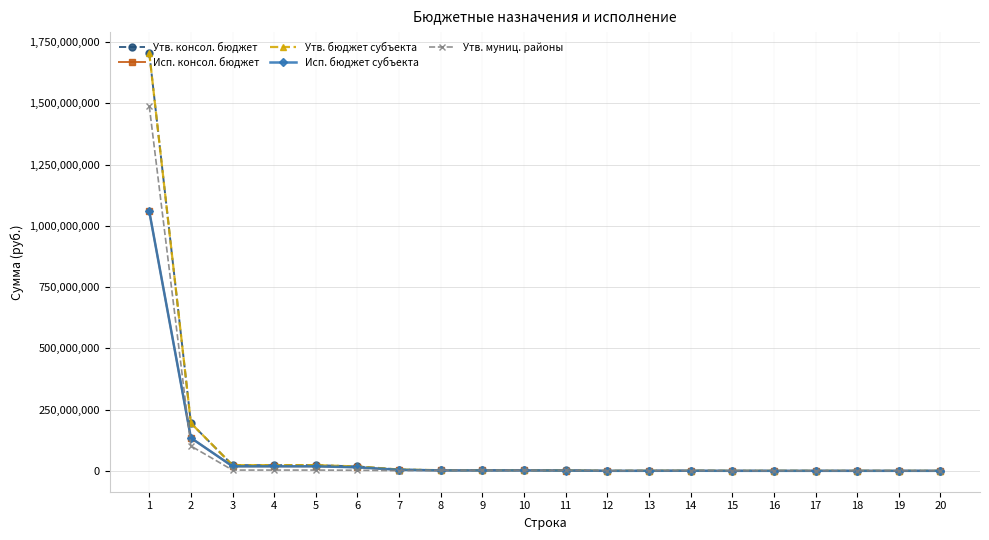

How many lines are shown in the chart?

5